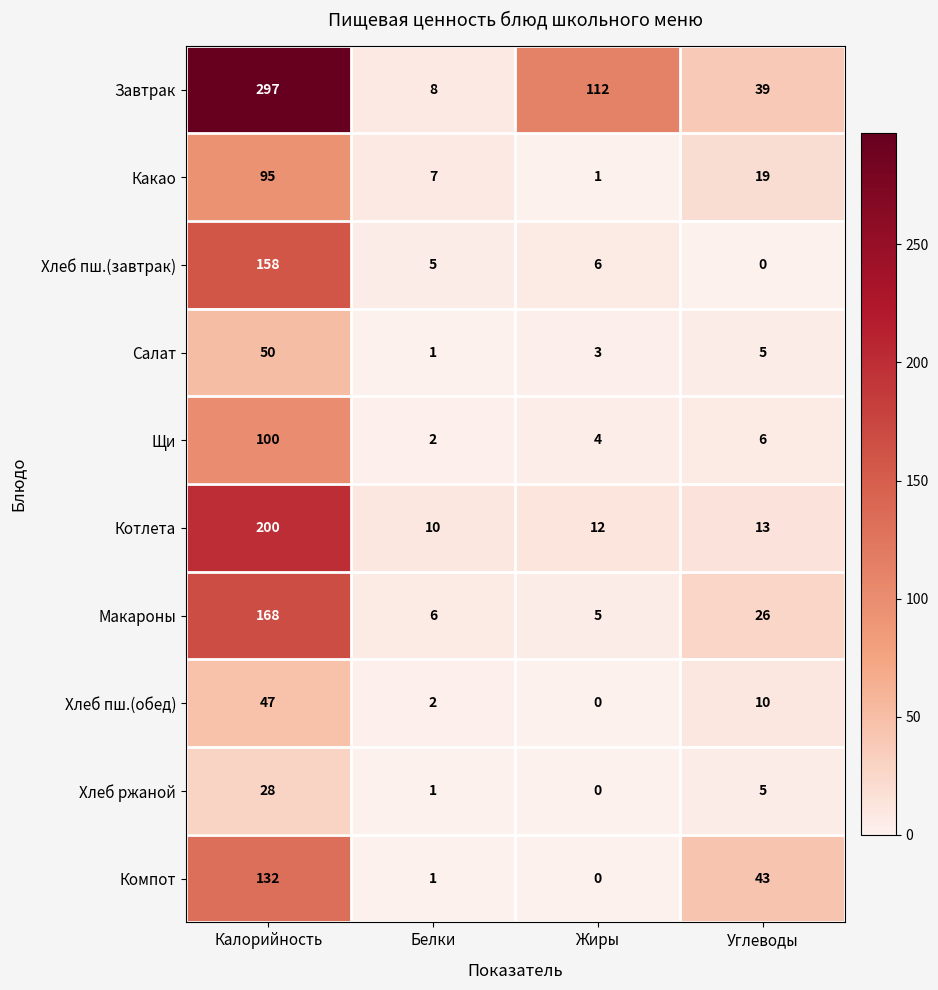

Is the value of Салат at Углеводы greater than the value of Щи at Углеводы?

No